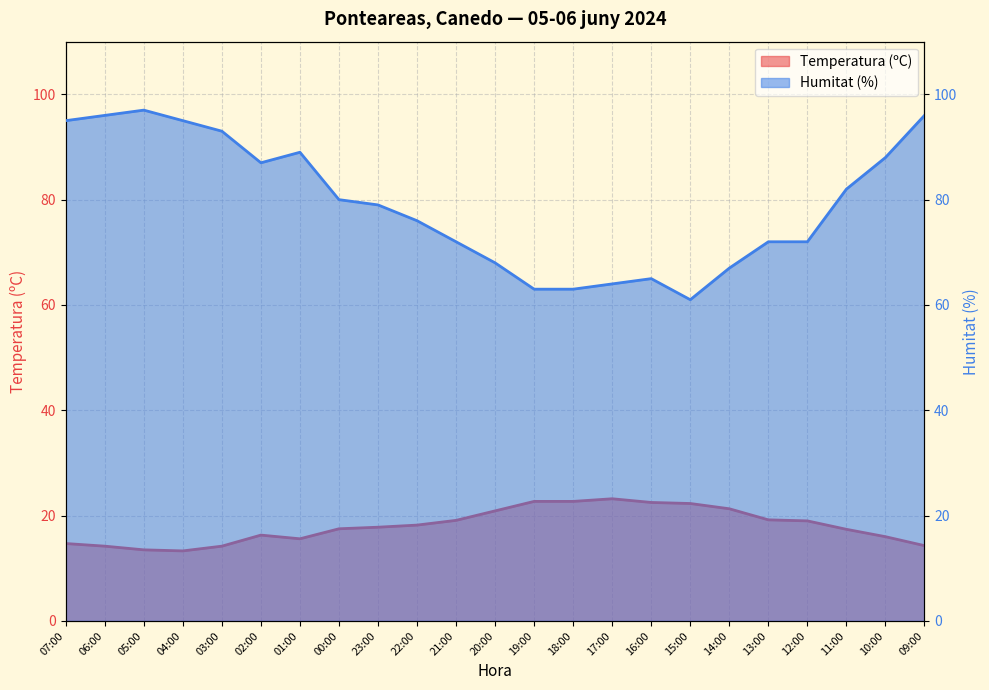

Reading left to right, transcribe all the data shown in this chart.

Temperatura (ºC): 14.7	14.2	13.5	13.3	14.2	16.3	15.6	17.5	17.8	18.2	19.1	20.9	22.7	22.7	23.2	22.5	22.3	21.3	19.2	19.0	17.4	16.0	14.3
Humitat (%): 95.0	96.0	97.0	95.0	93.0	87.0	89.0	80.0	79.0	76.0	72.0	68.0	63.0	63.0	64.0	65.0	61.0	67.0	72.0	72.0	82.0	88.0	96.0